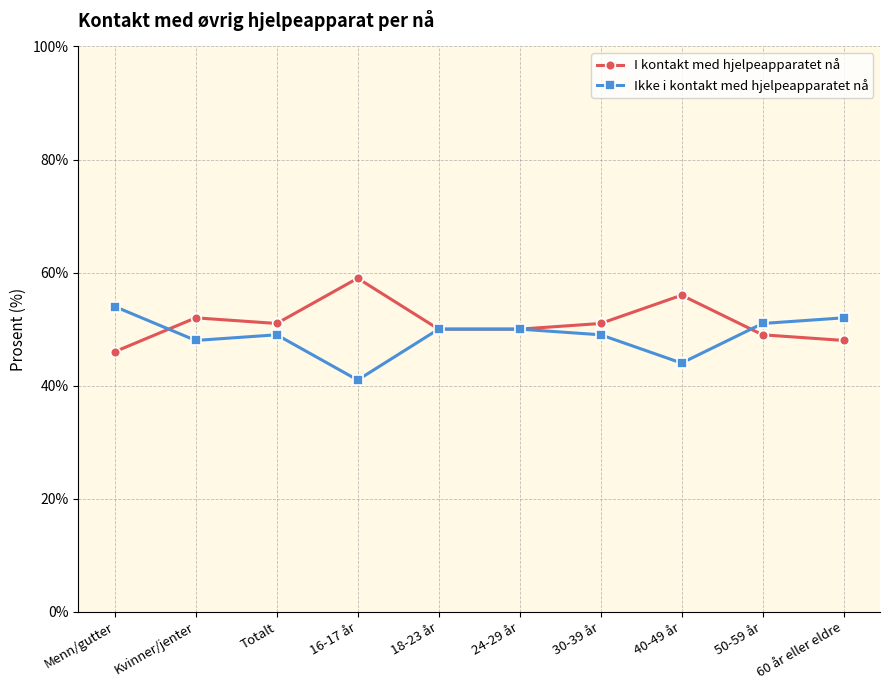

Which series has the largest total across all categories?

I kontakt med hjelpeapparatet nå